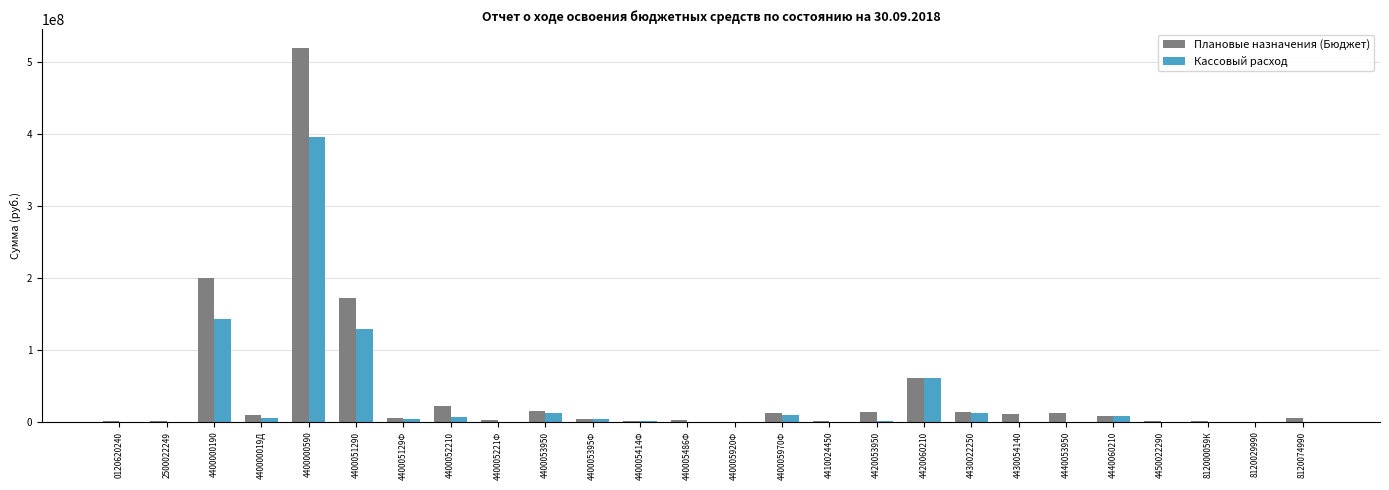

What is the difference between the Плановые назначения (Бюджет) values at 4430022250 and 812000059К?

11512641.0